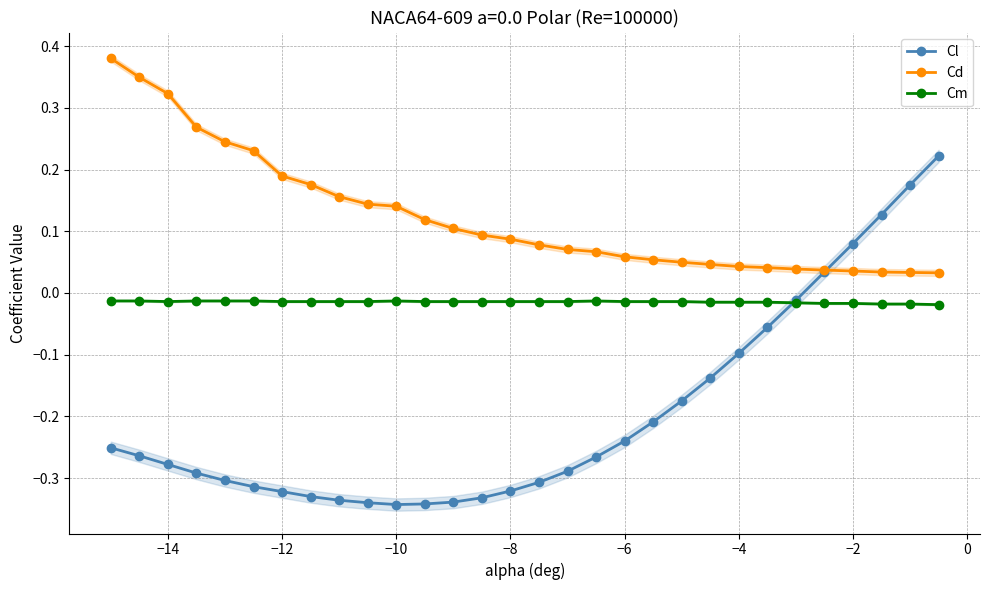

How many values in the Cl series are below 0?

25